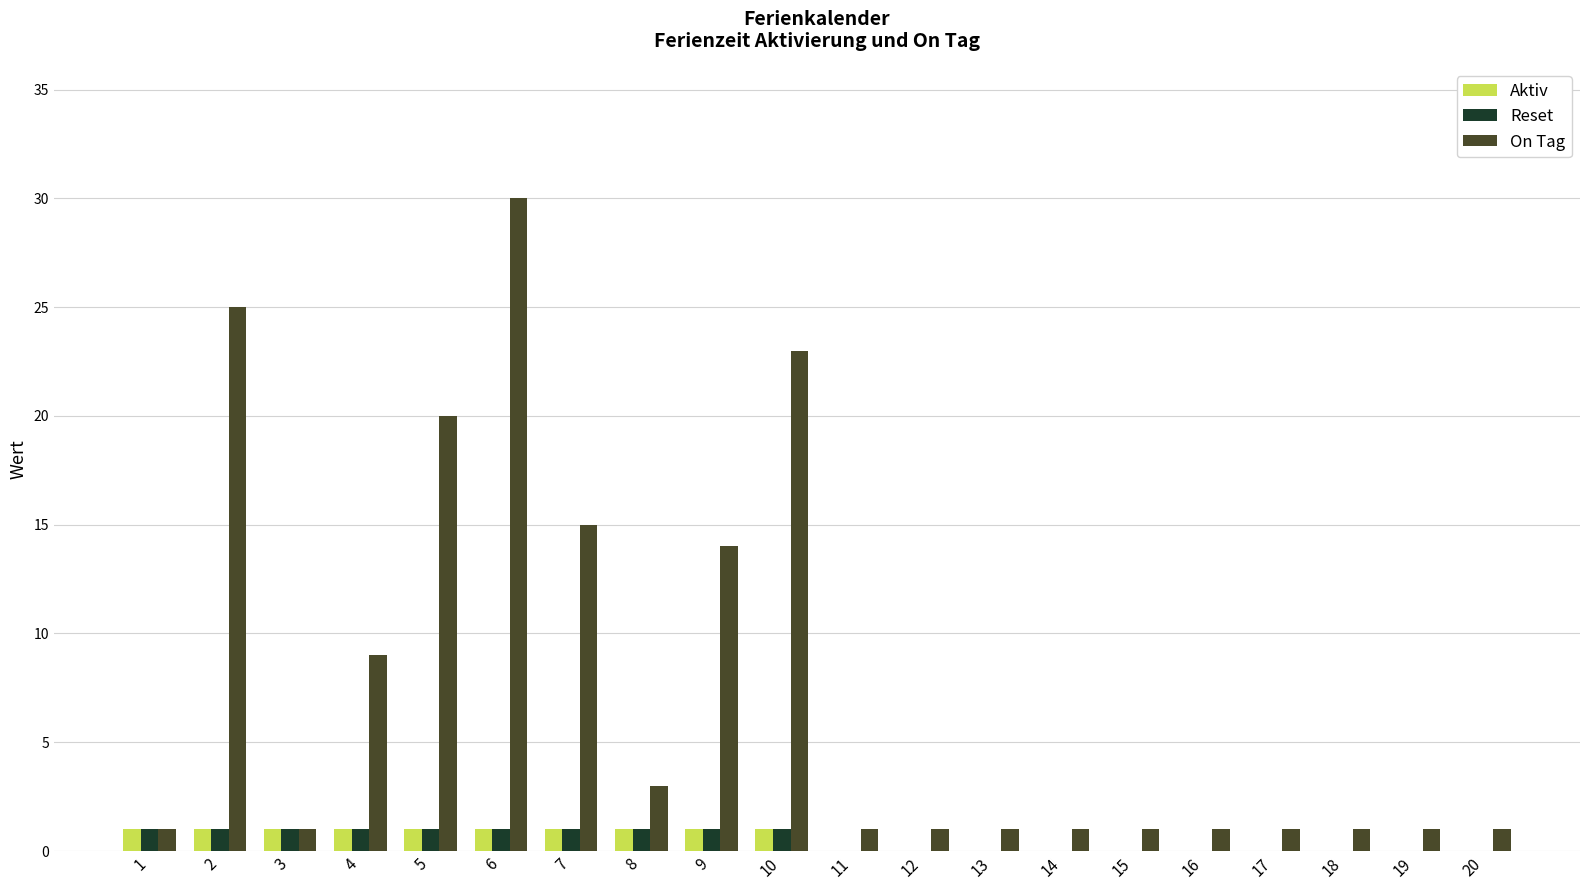

Between 9 and 12, which series saw the biggest shift?

On Tag